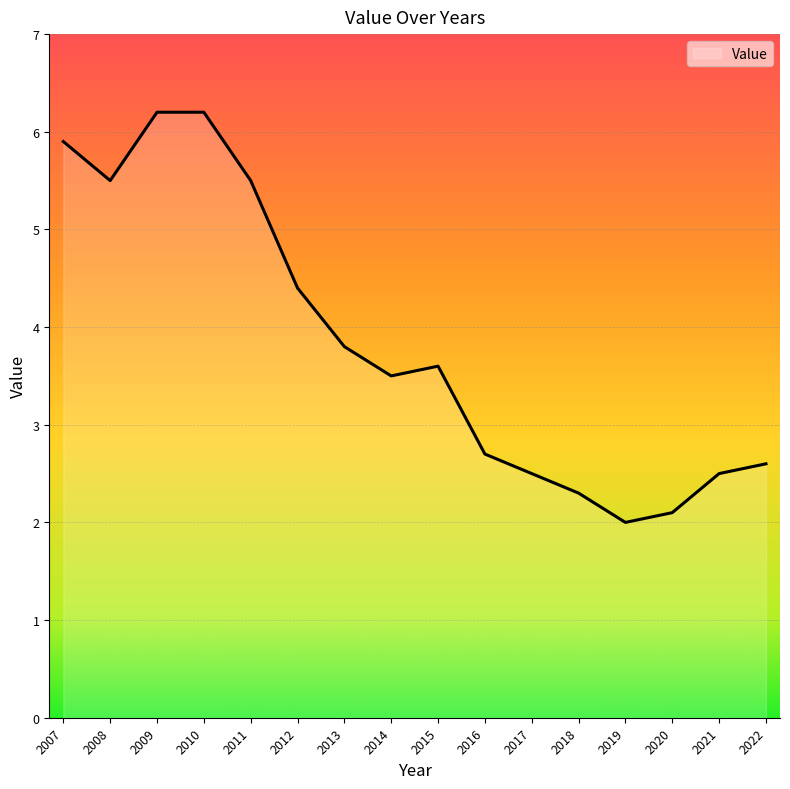

What is the sum of all values?

61.3